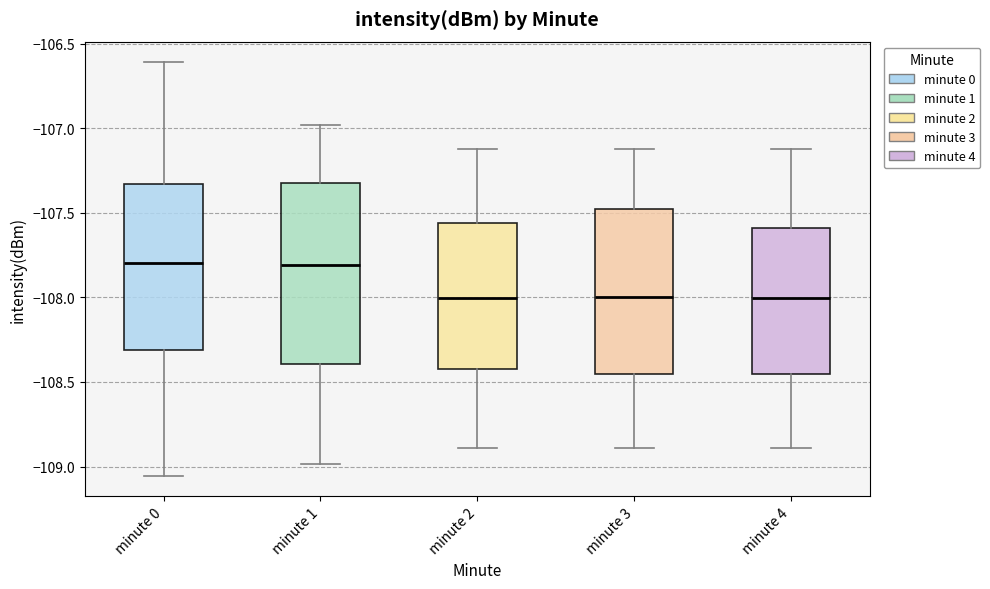

Where does the lower whisker of the box for minute 3 end on the y-axis? The values are not printed on the chart, so give them approximately, as read against the axis.

-108.90